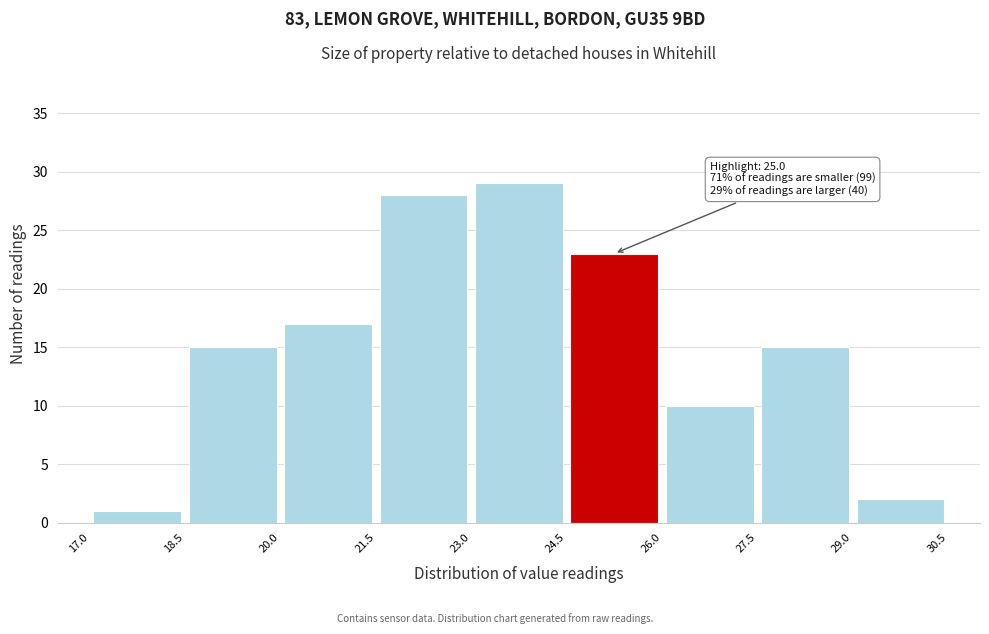

Over which range of the x-axis is the bar tallest?

23.0 to 24.5